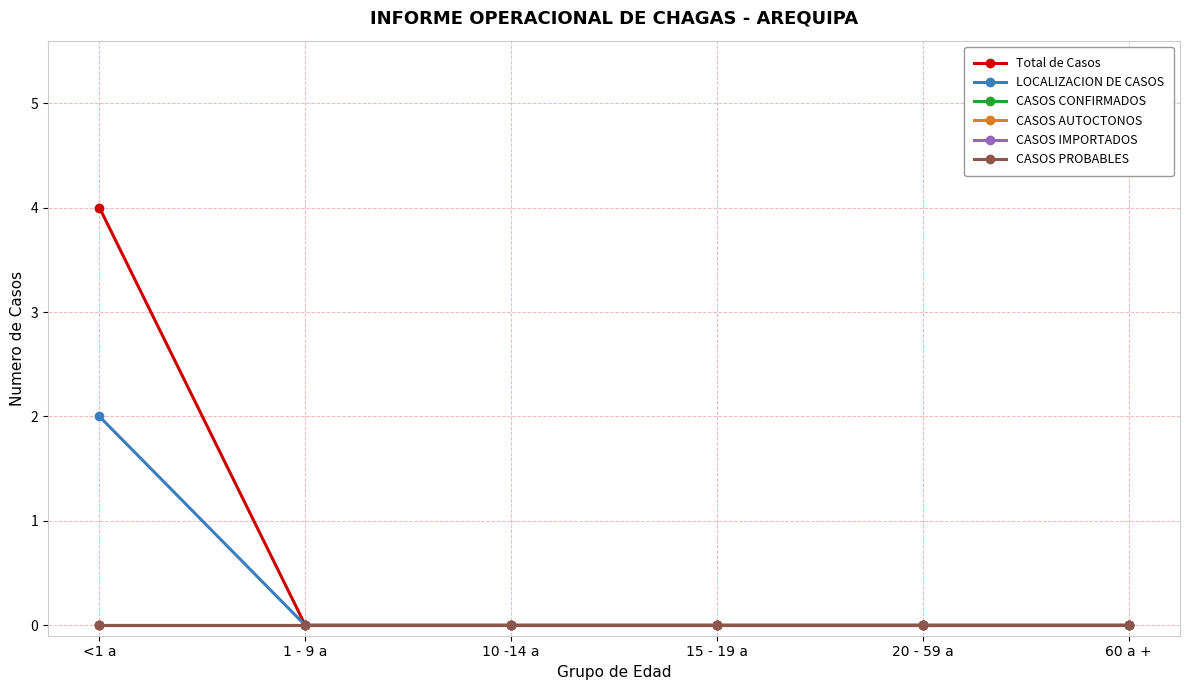

True or false: CASOS IMPORTADOS and CASOS CONFIRMADOS cross at least once.

False